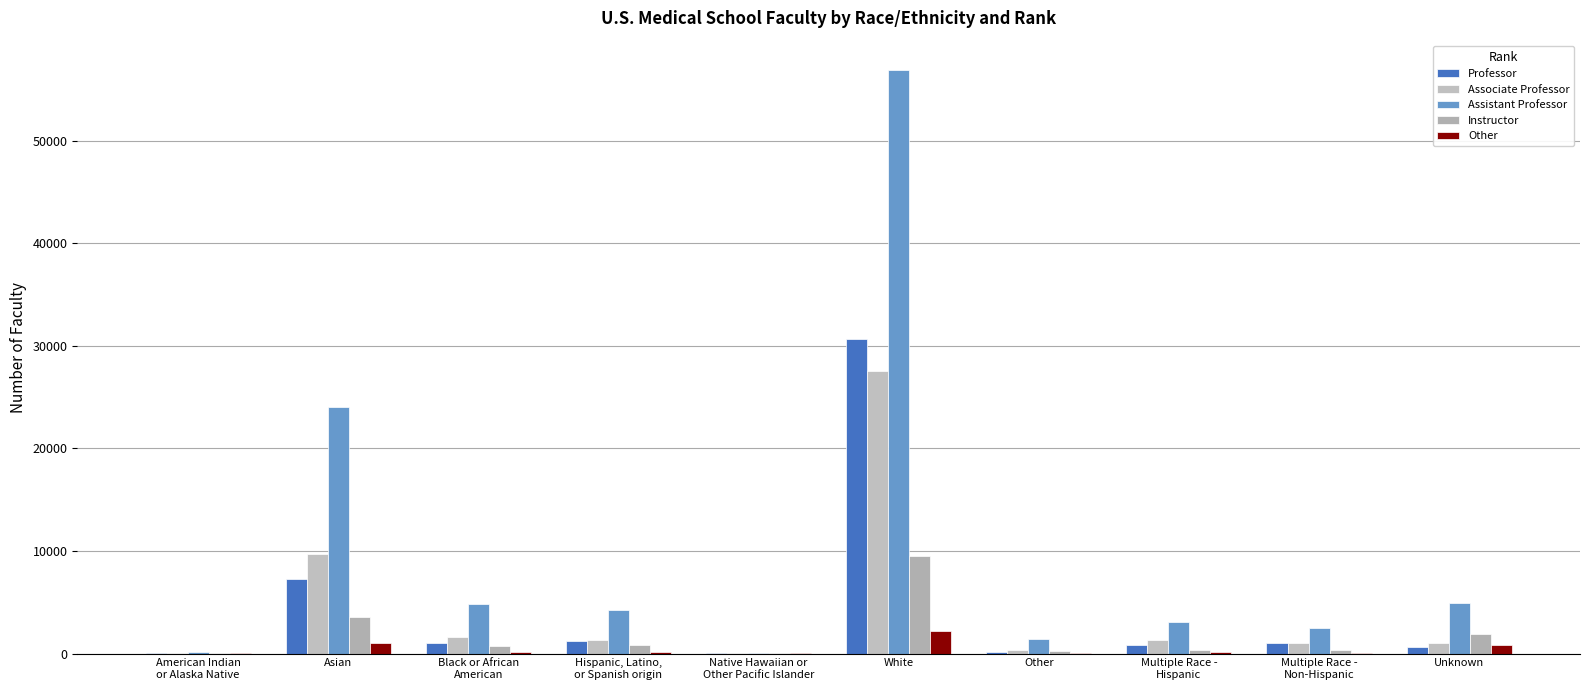

Which series has the largest range (max minus min)?

Assistant Professor